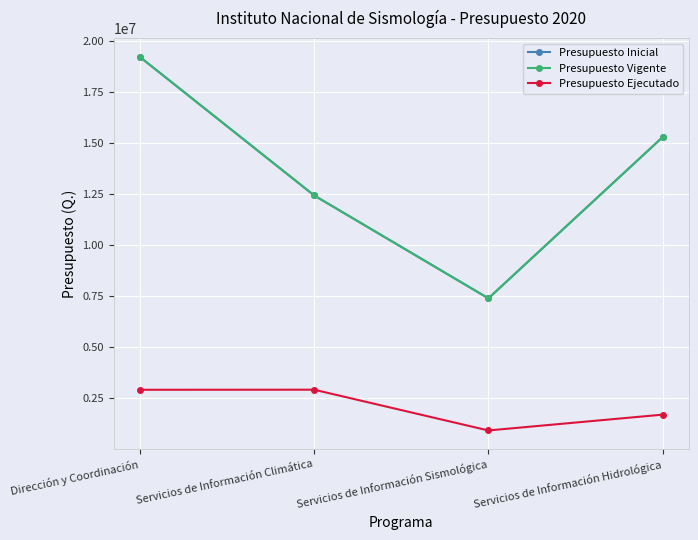

Does the chart have visible grid lines?

Yes